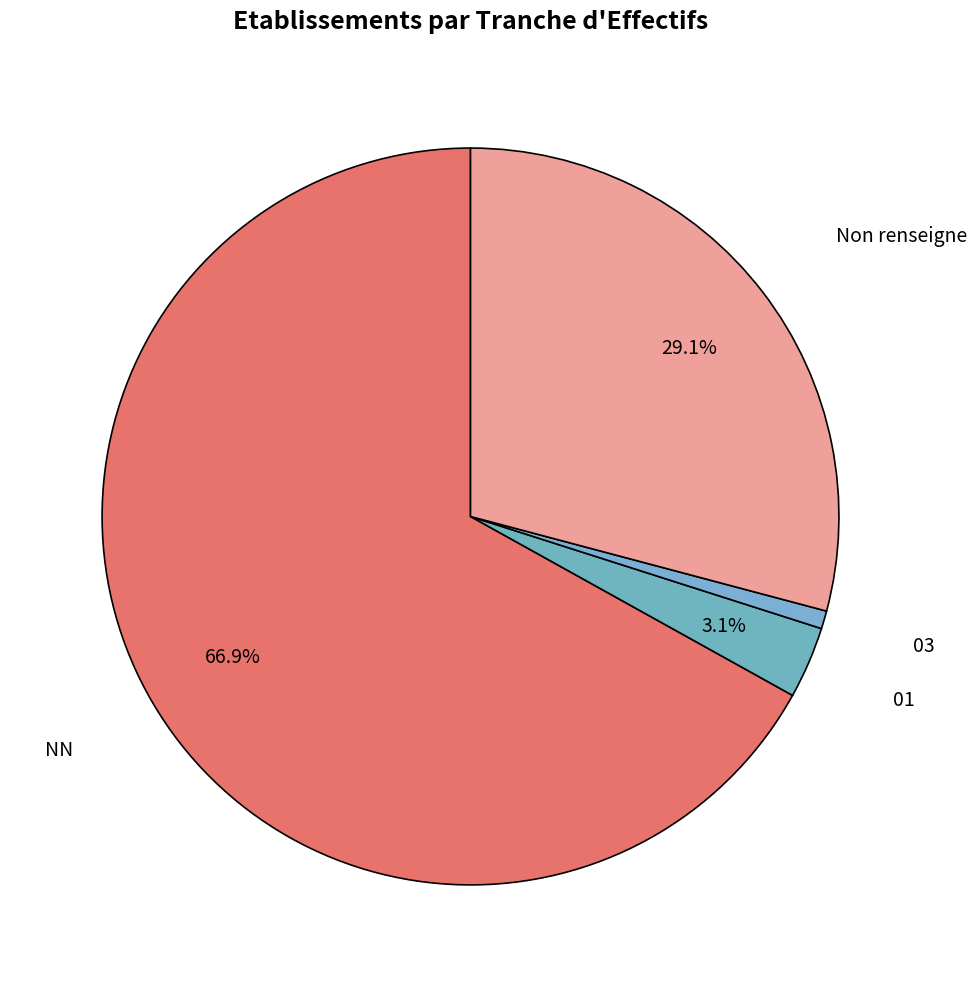

Is there any slice that represents more than half of the pie?

Yes